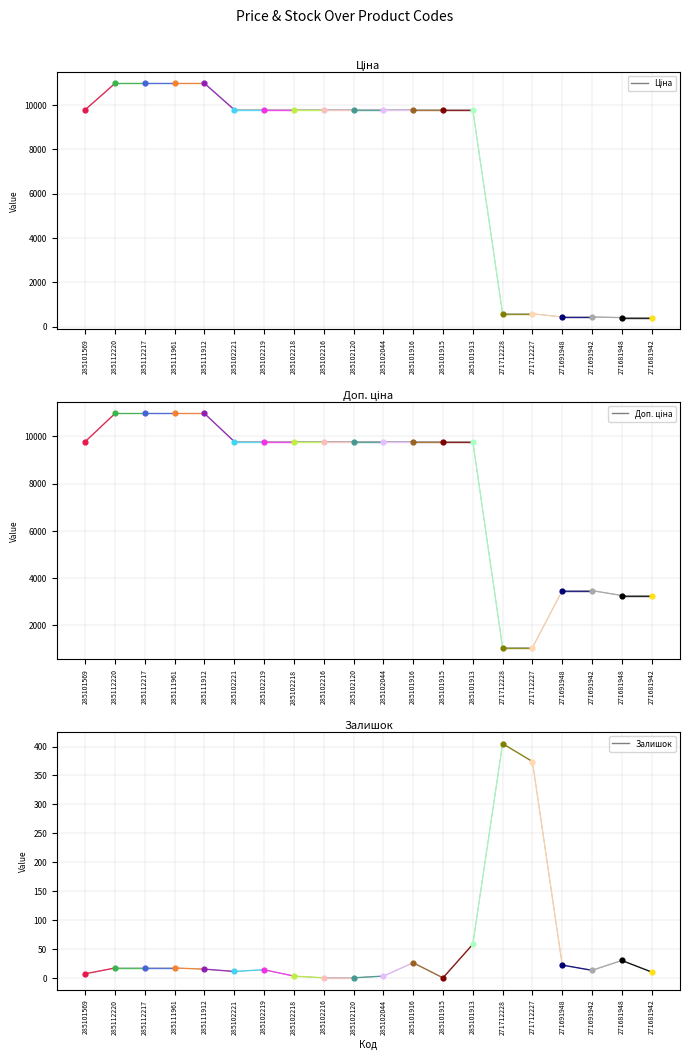

Is the value of Доп. ціна at 285101913 greater than the value of Ціна at 271691948?

Yes